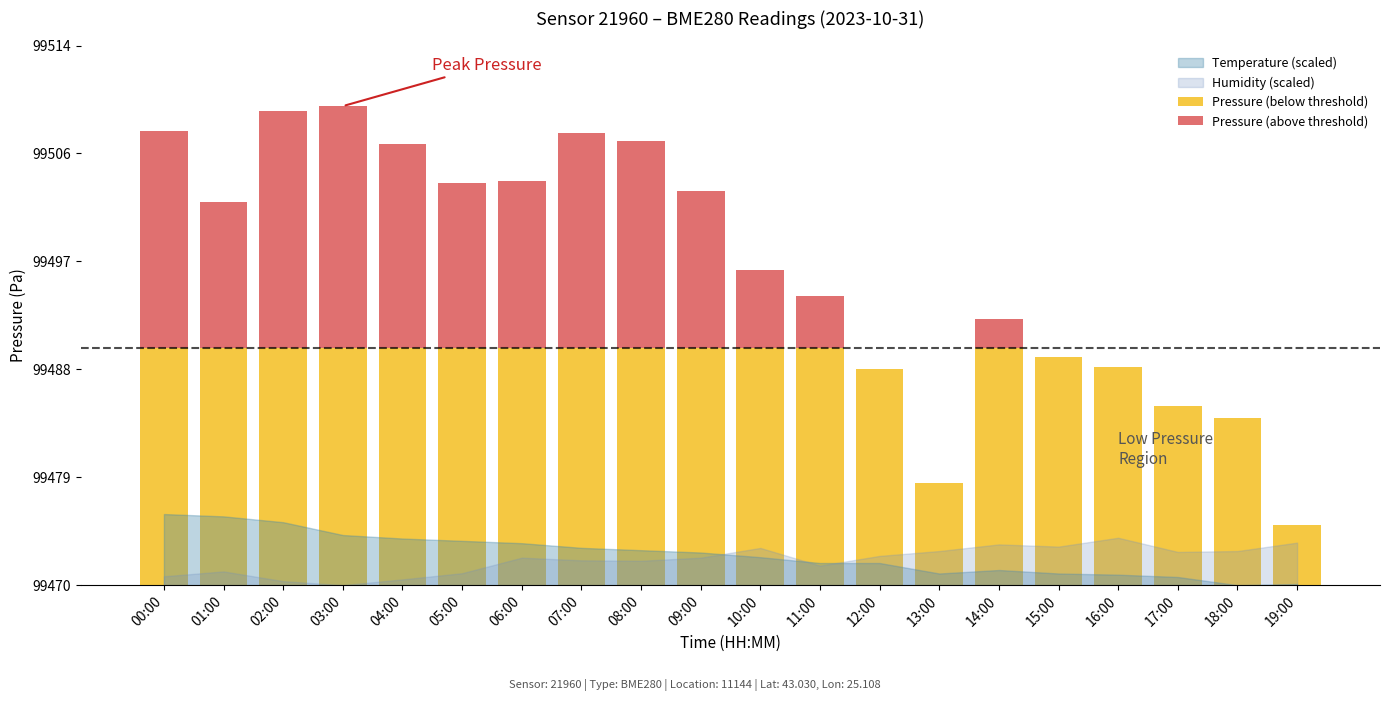

The Pressure (above threshold) series shows 26.8 at 02:00. True or false?

False